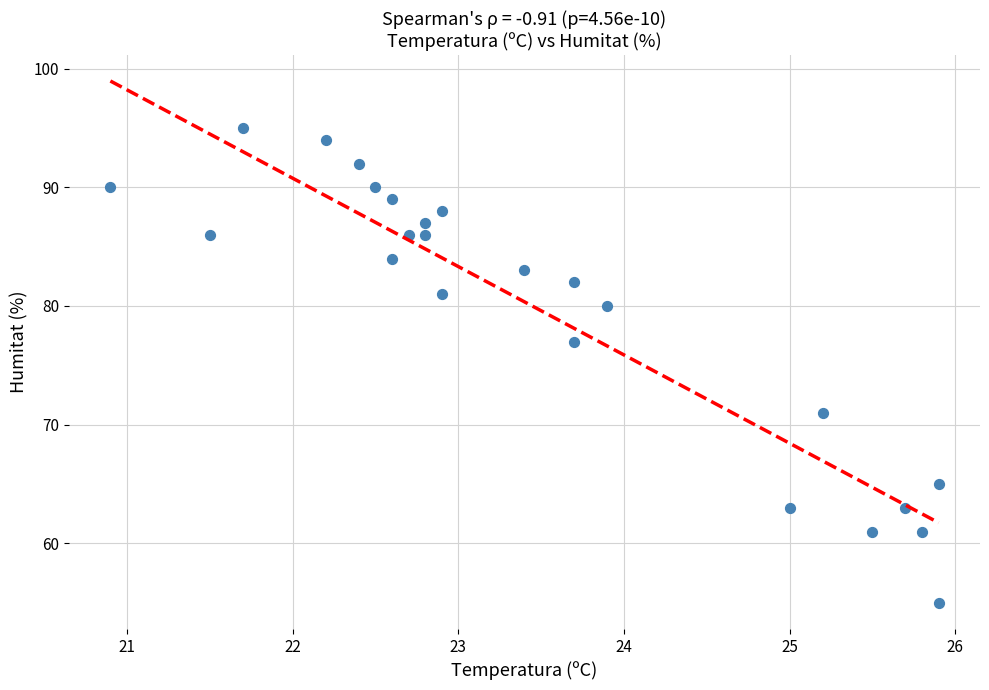

What Y value in the scatter plot is closest to 75?

77